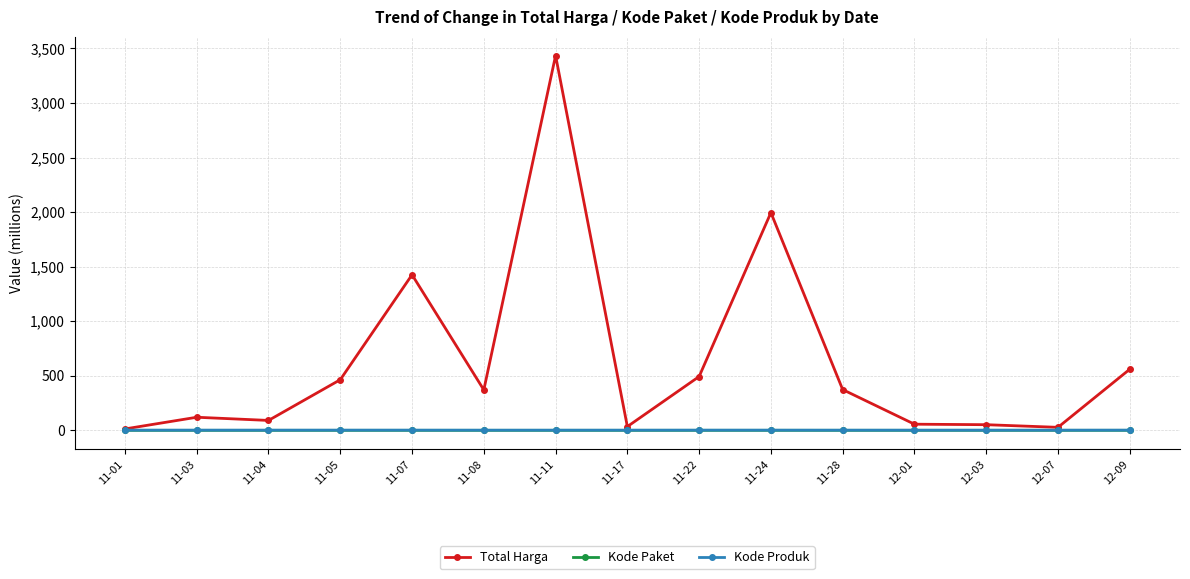

What is the difference between the highest and lowest values at 11-08?

370.5